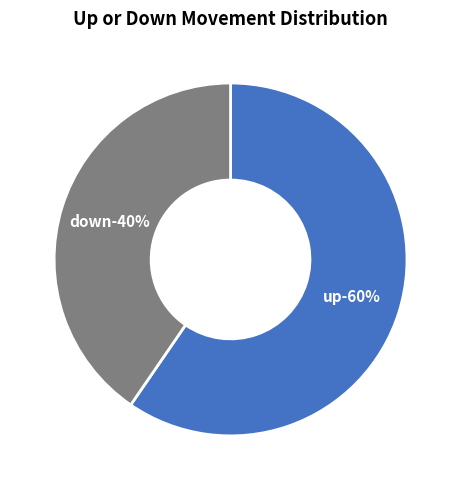

Rank the categories by value from lowest to highest.

down, up